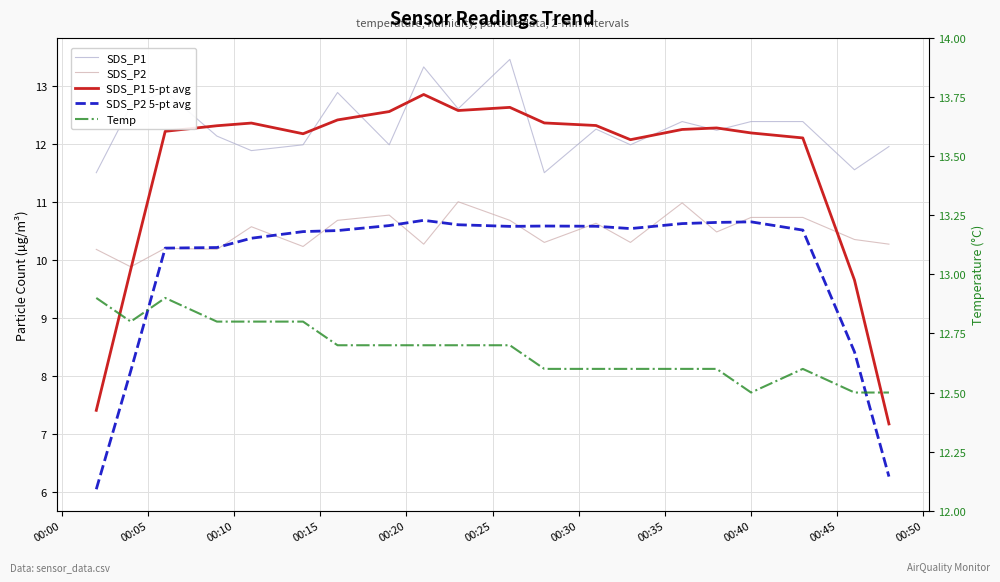

How many intersections are there between SDS_P2 5-pt avg and SDS_P2?

12